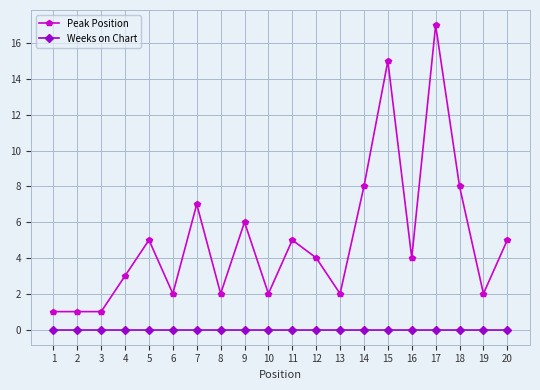

List the series in order of their overall mean, highest first.

Peak Position, Weeks on Chart